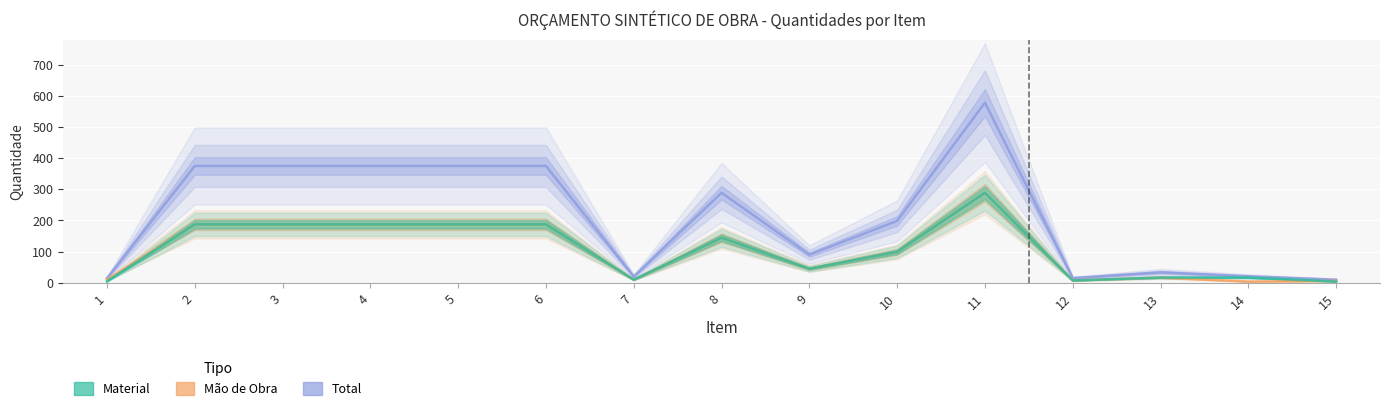

Is the value of MATERIAL at 15 greater than the value of MAO_DE_OBRA at 13?

No